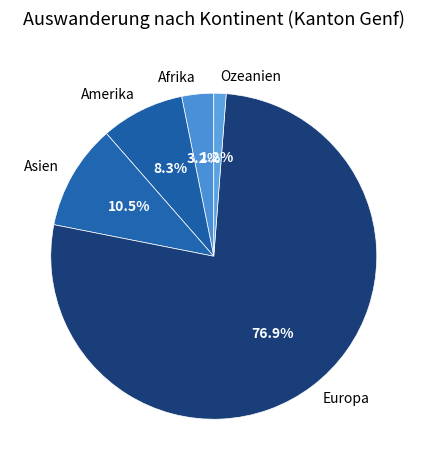

How many slices are in this pie chart?

5